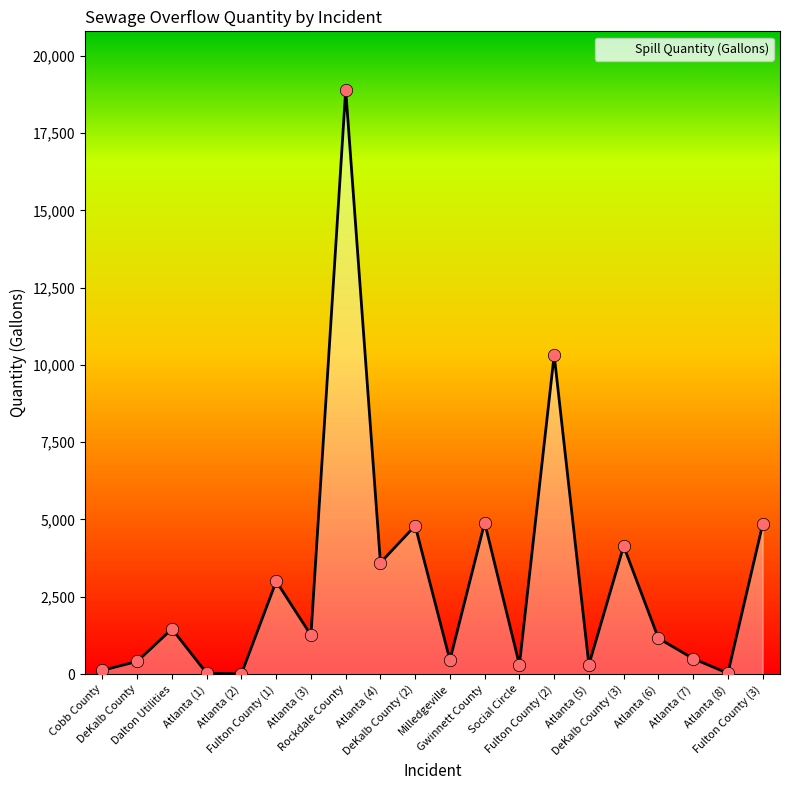

What is the change in value from Dalton Utilities to Rockdale County?

+17440